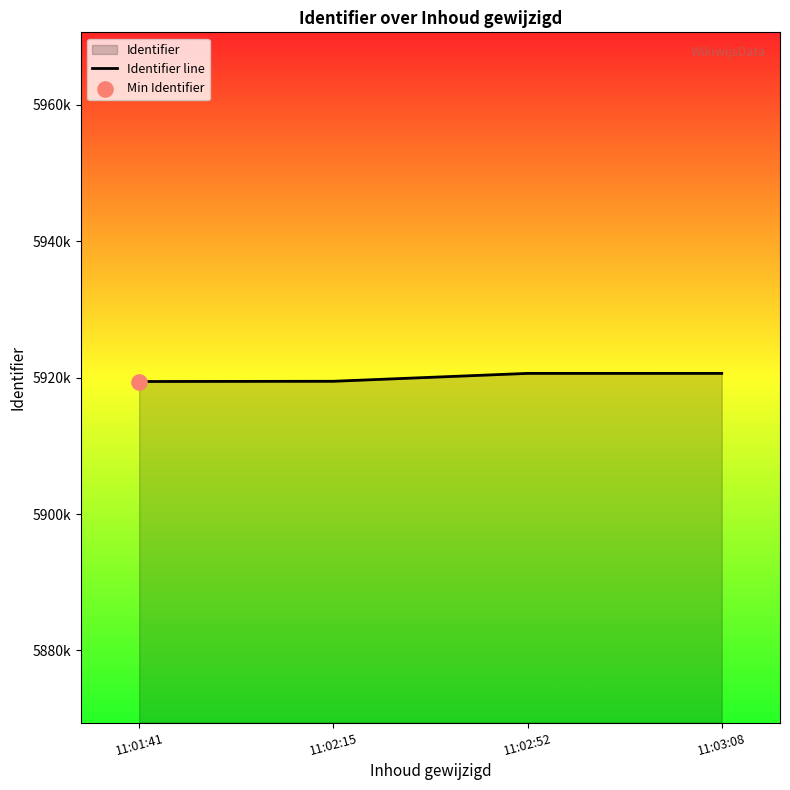

Between 11:02:52 and 11:01:41, which is larger?

11:02:52